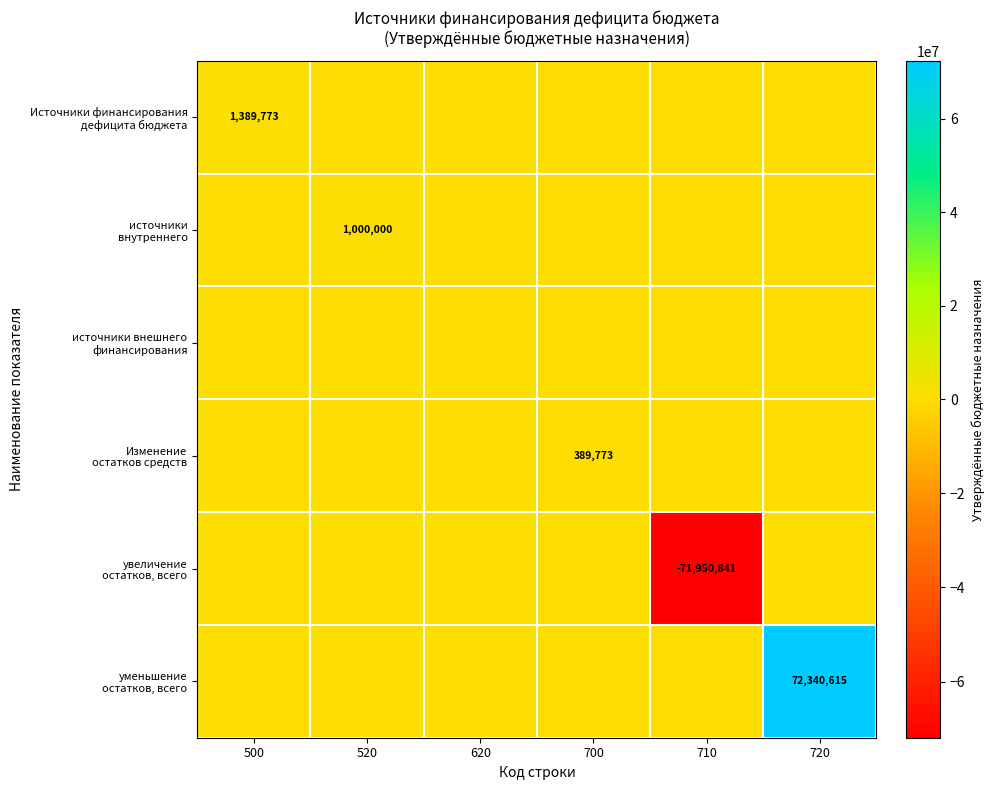

What is the average value of the источники внутреннего series?

166666.7